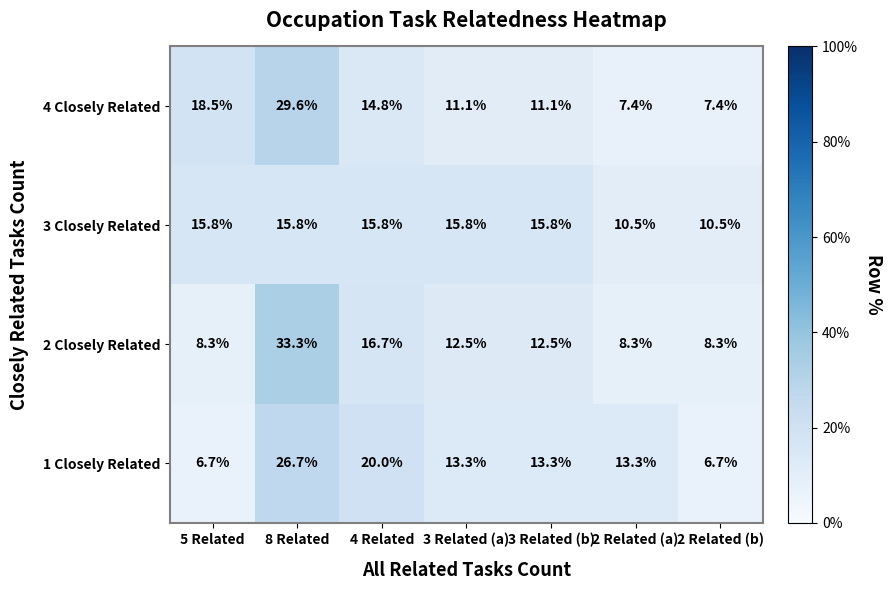

Where does the 4 Closely Related series first go above 11?

5 Related